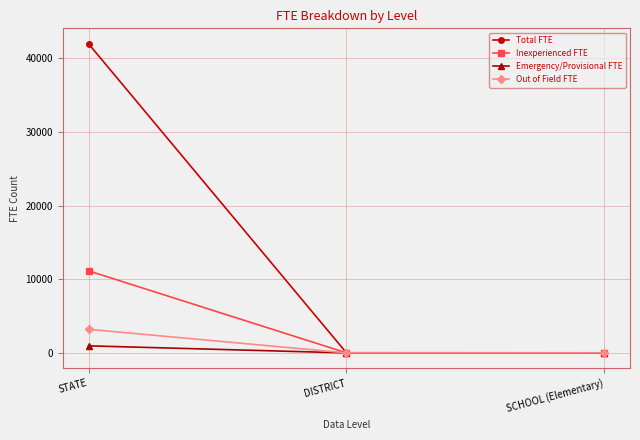

Which series has the largest total across all categories?

Total FTE